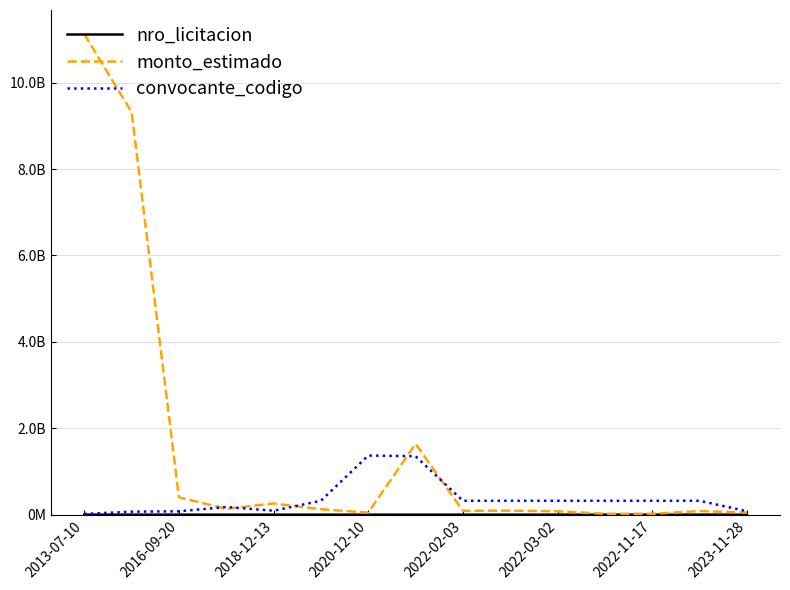

What is the difference between the maximum and minimum values in the monto_estimado series?

11103292098